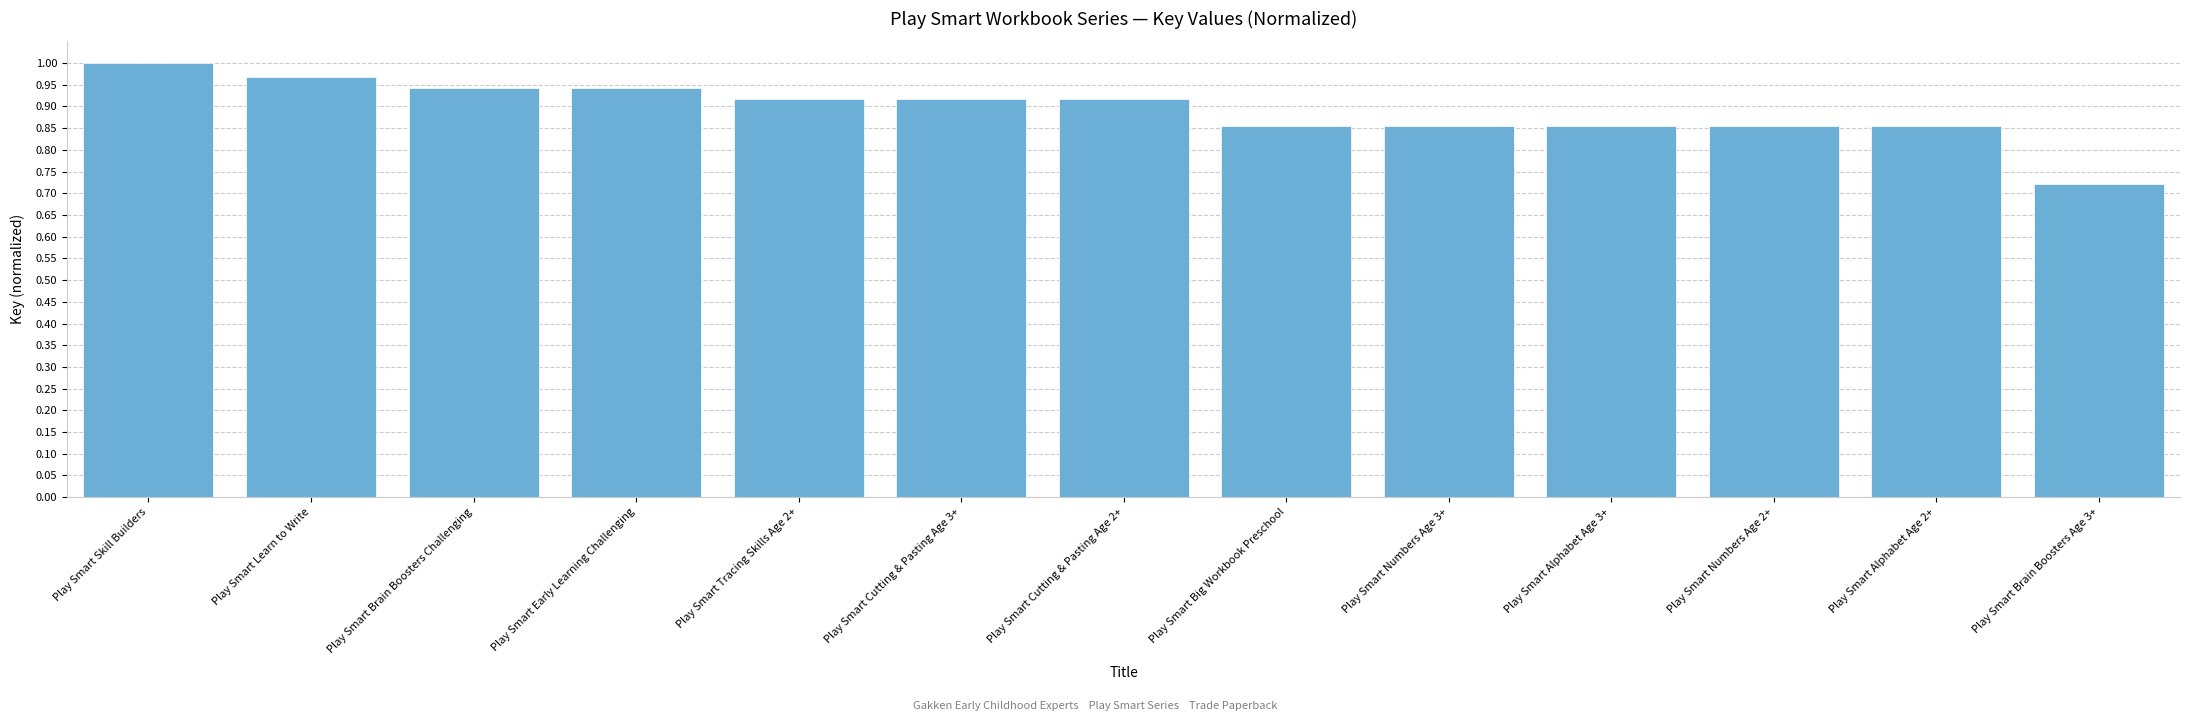

What is the label of the 6th bar from the right?

Play Smart Big Workbook Preschool